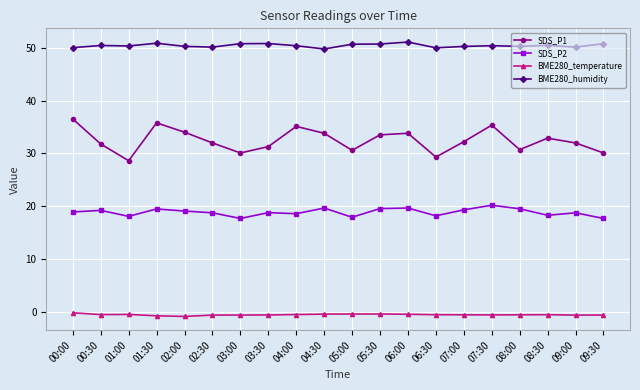

What are all the series names shown in the legend?

SDS_P1, SDS_P2, BME280_temperature, BME280_humidity